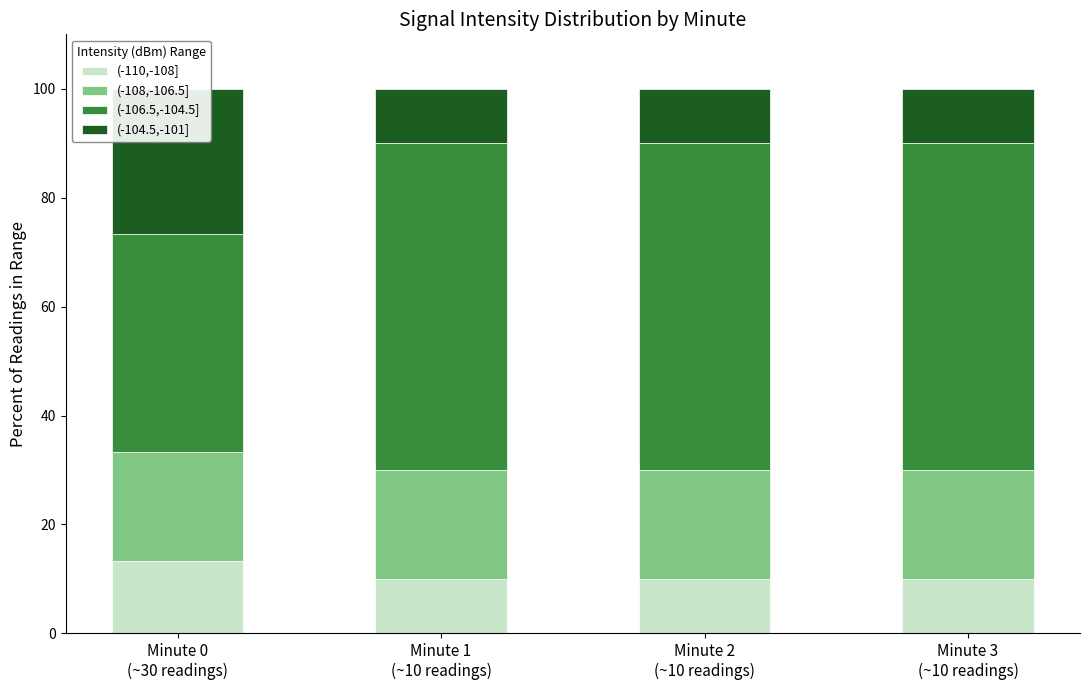

What are all the series names shown in the legend?

(-110,-108], (-108,-106.5], (-106.5,-104.5], (-104.5,-101]